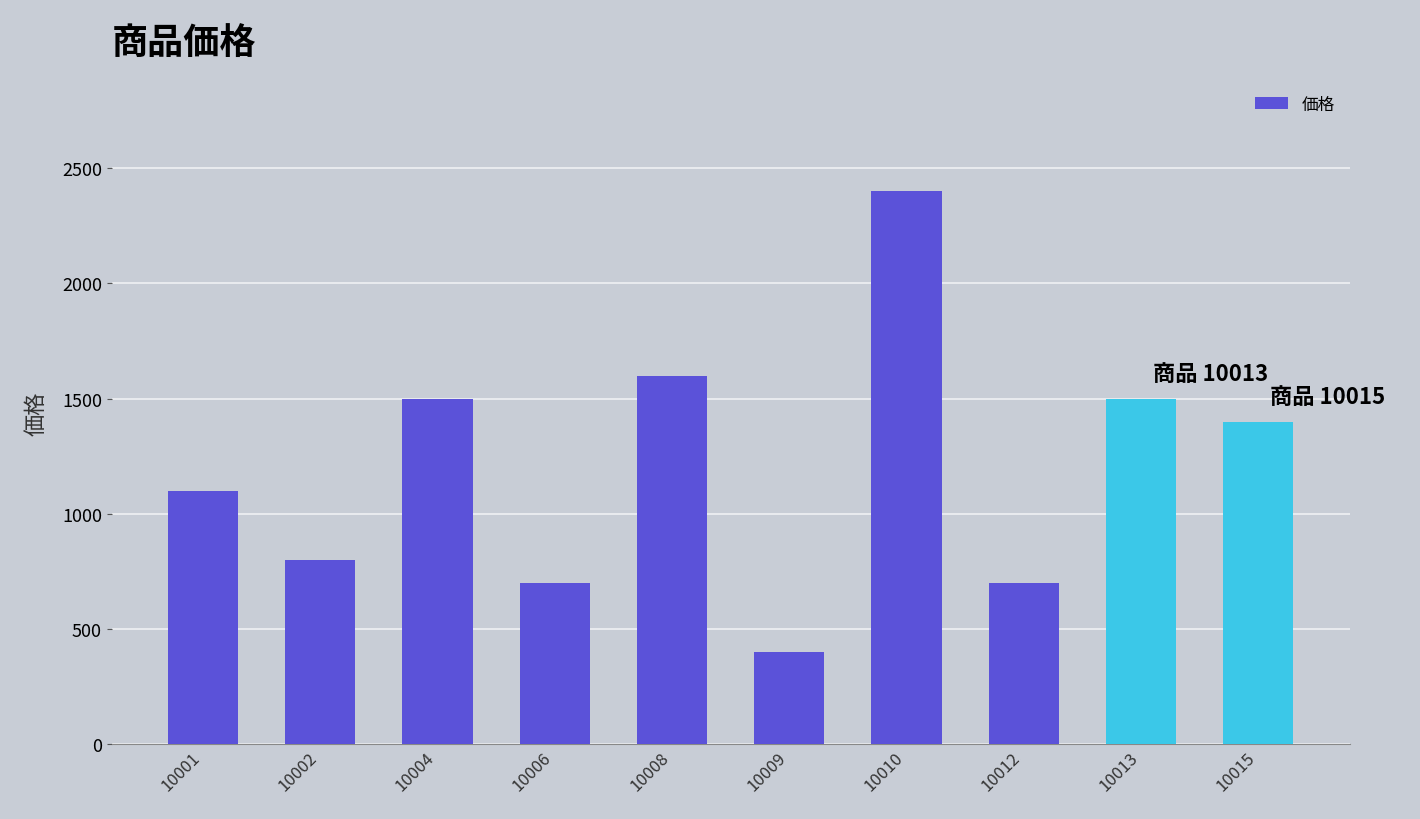

How many bars are there in total?

10